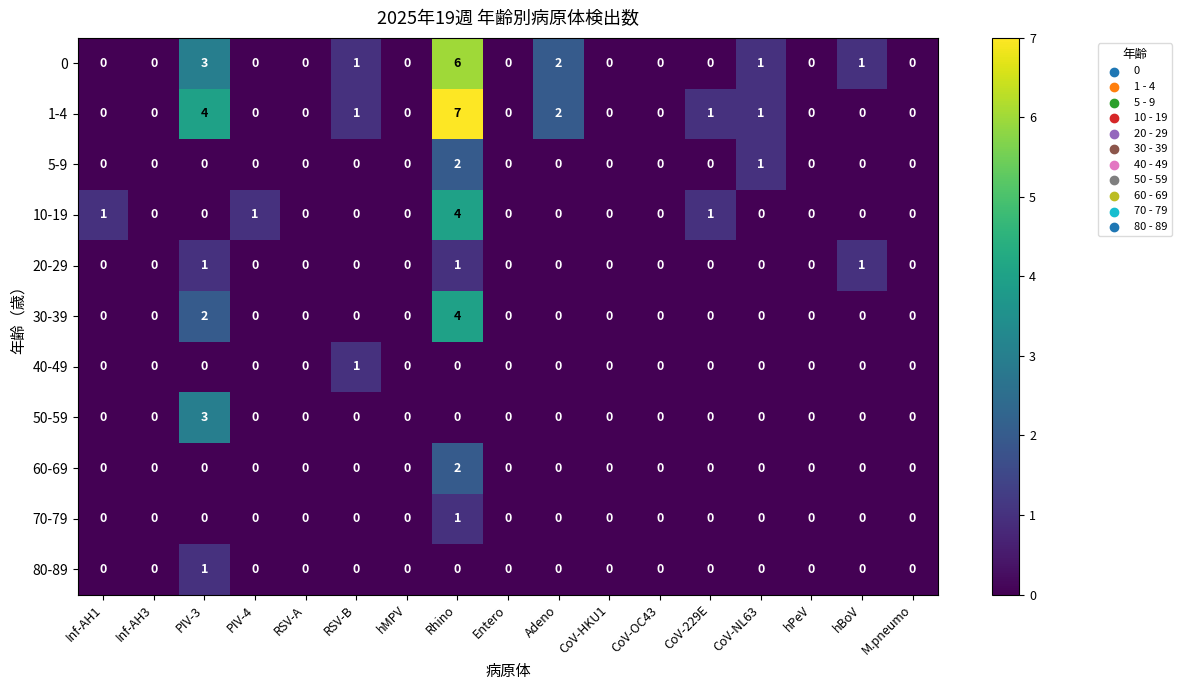

What is the sum of all 30-39 values?

6